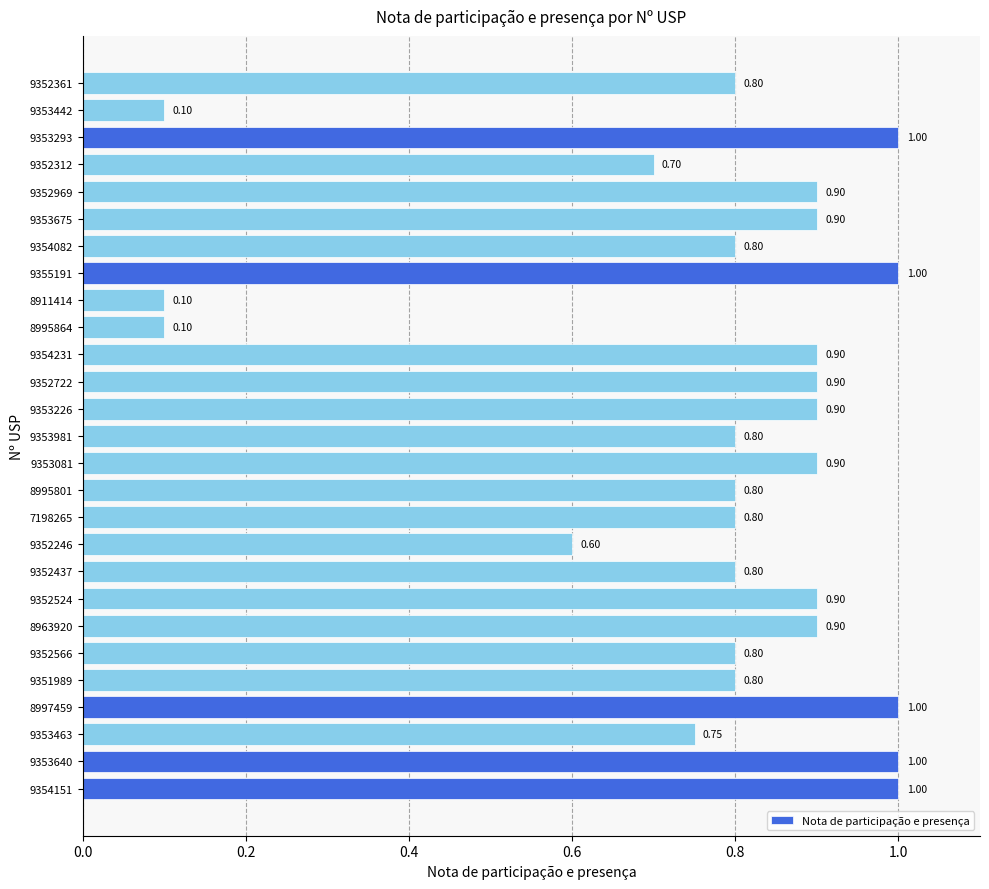

What is the change in value from 9353226 to 9353442?

-0.8